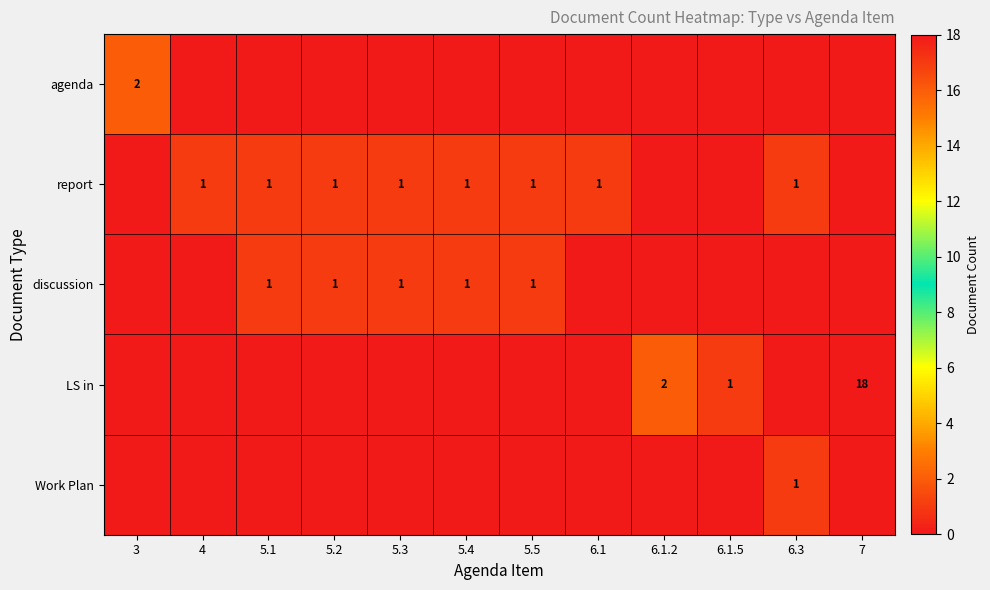

At which category is the sum across all series the highest?

7